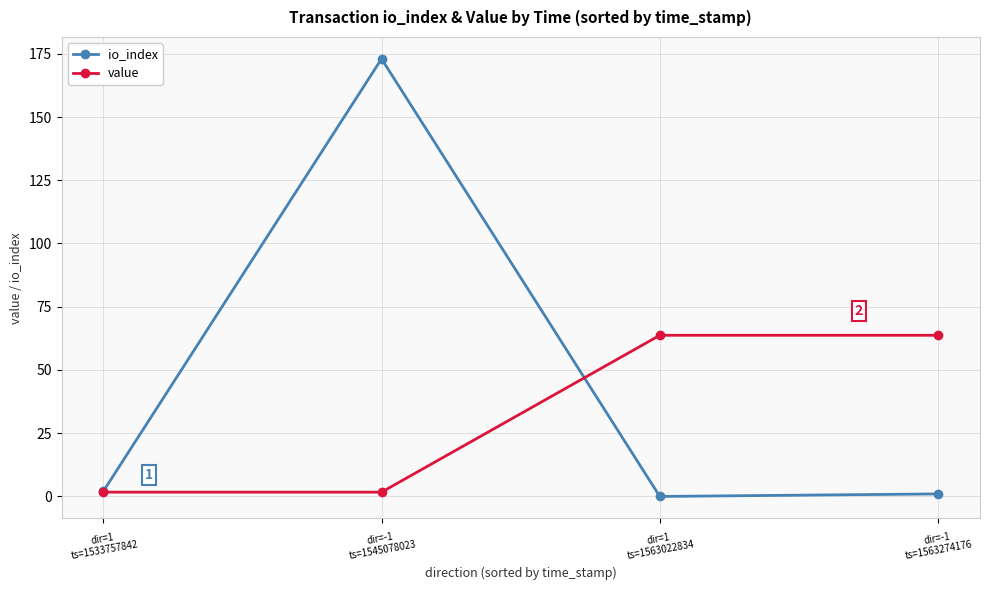

The value of value at dir=-1
ts=1545078023 is 1.7. True or false?

True